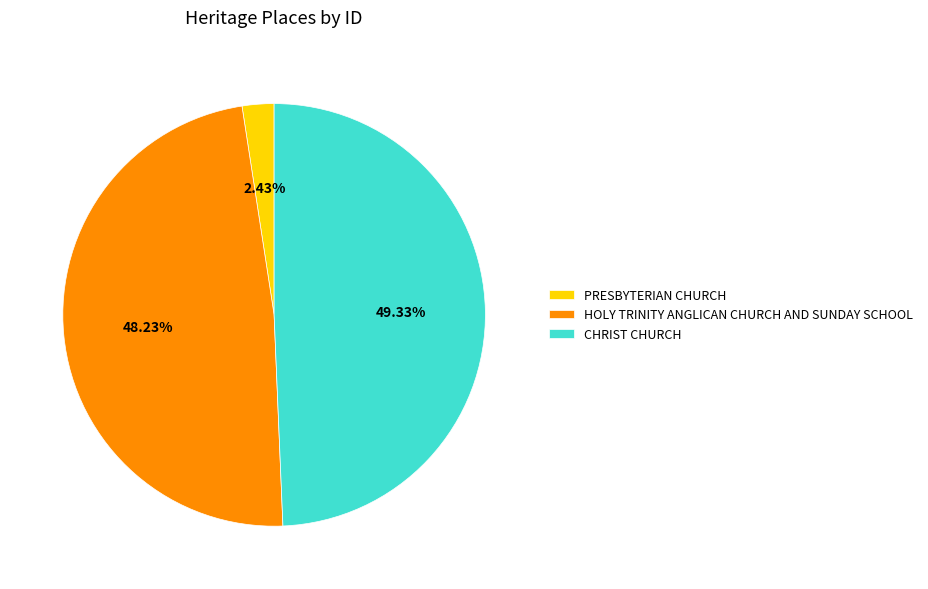

Count the number of slices in the pie.

3